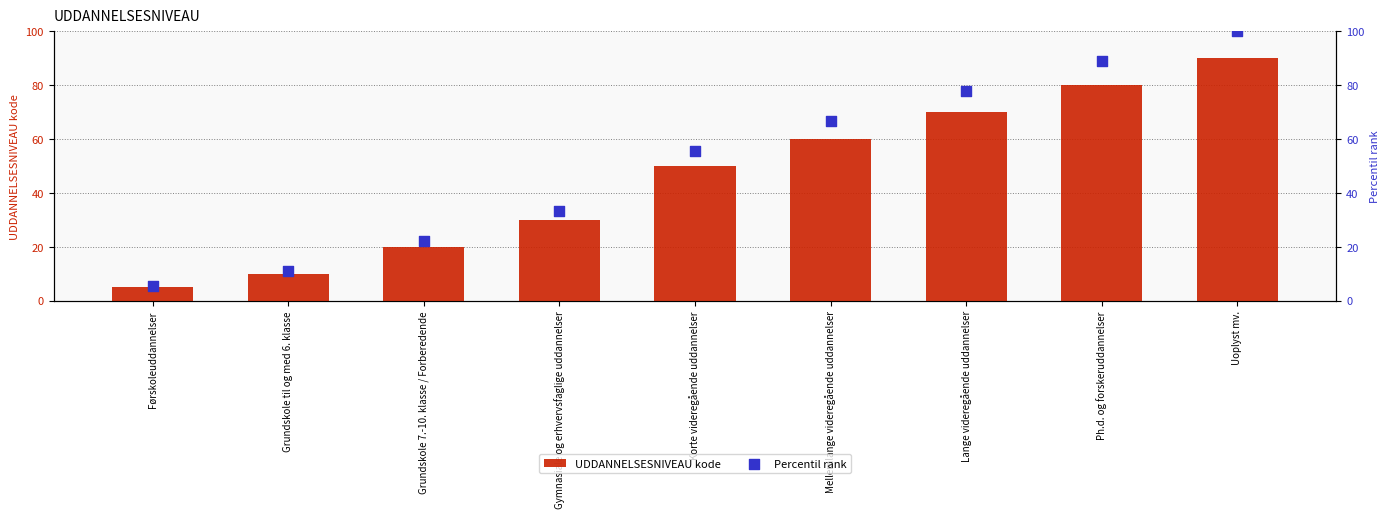

What are all the series names shown in the legend?

UDDANNELSESNIVEAU kode, Percentil rank